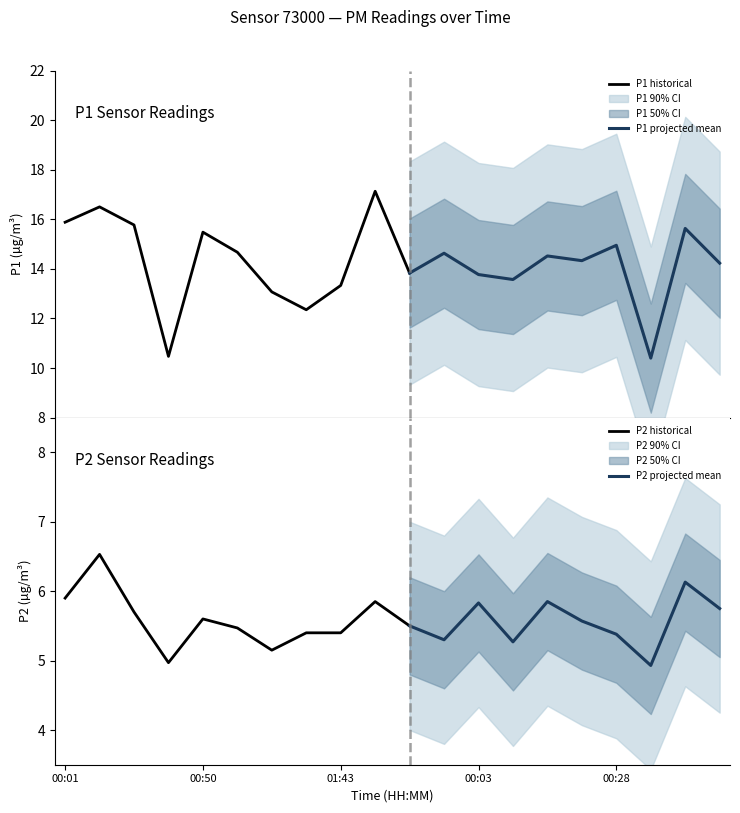

Between 00:50 and 01:43, which series saw the biggest shift?

P1